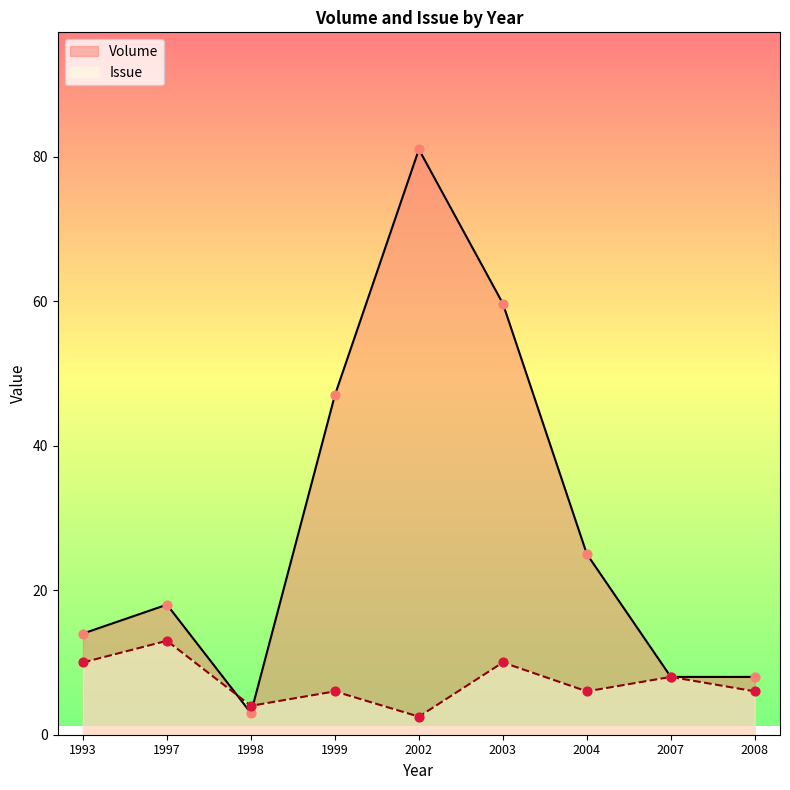

At how many categories does at least one series exceed 64?

1